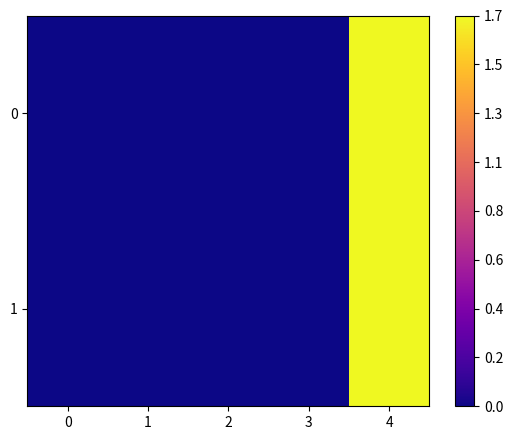

List the series in order of their peak value, lowest first.

row_1, row_0